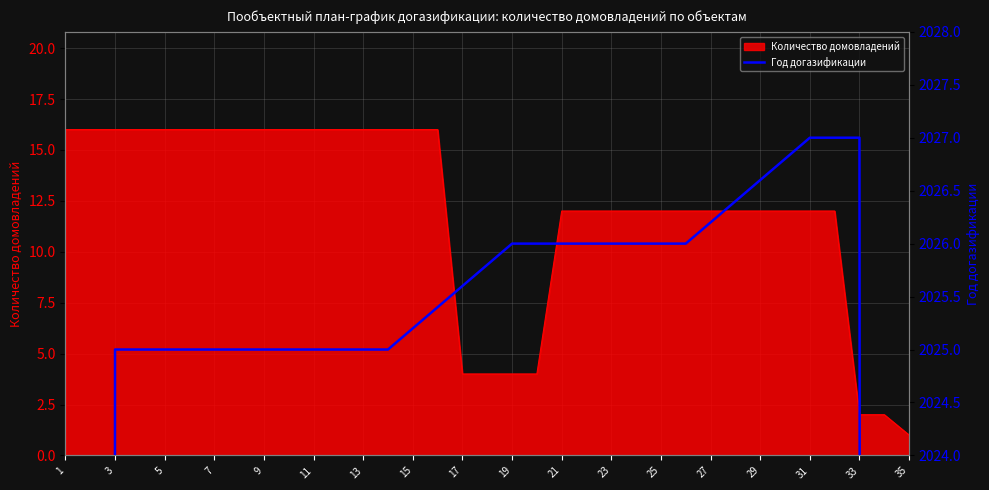

What is the highest value of the Количество домовладений series?

16